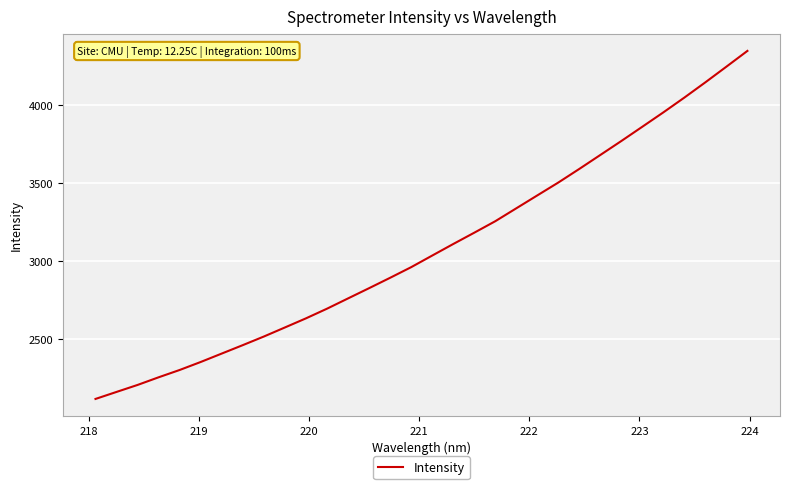

How many distinct data groups are displayed?

1